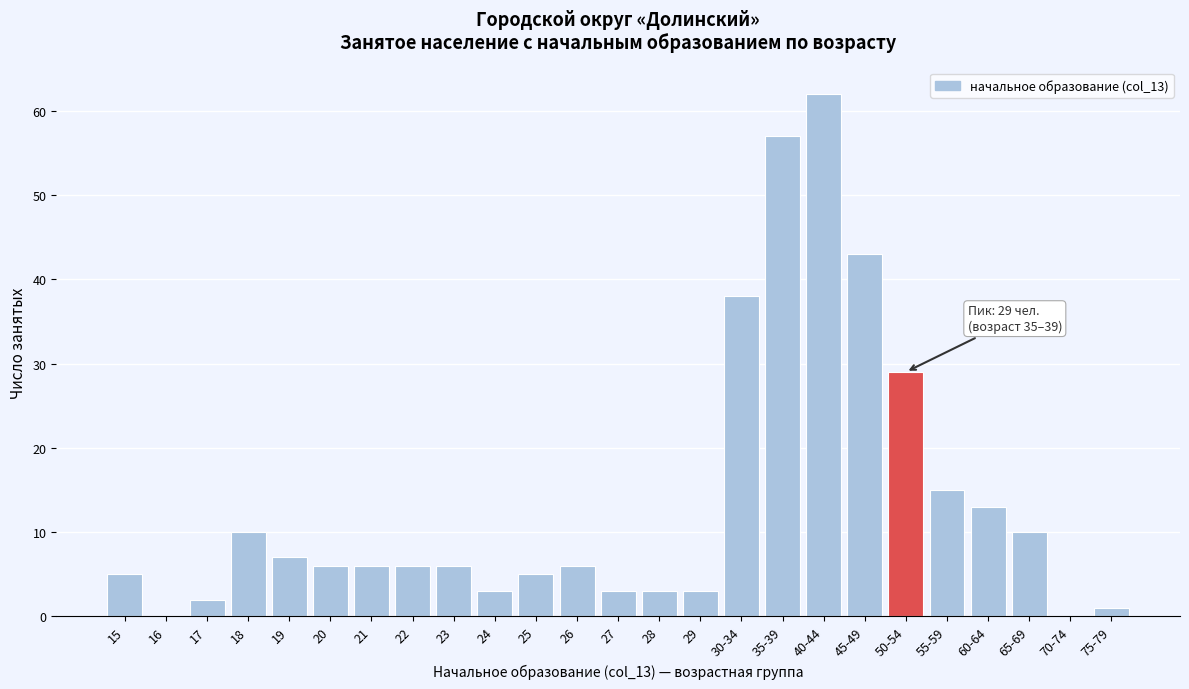

Reading right to left, list all the values displayed in this chart.

75-79=1	70-74=0	65-69=10	60-64=13	55-59=15	50-54=29	45-49=43	40-44=62	35-39=57	30-34=38	29=3	28=3	27=3	26=6	25=5	24=3	23=6	22=6	21=6	20=6	19=7	18=10	17=2	16=0	15=5